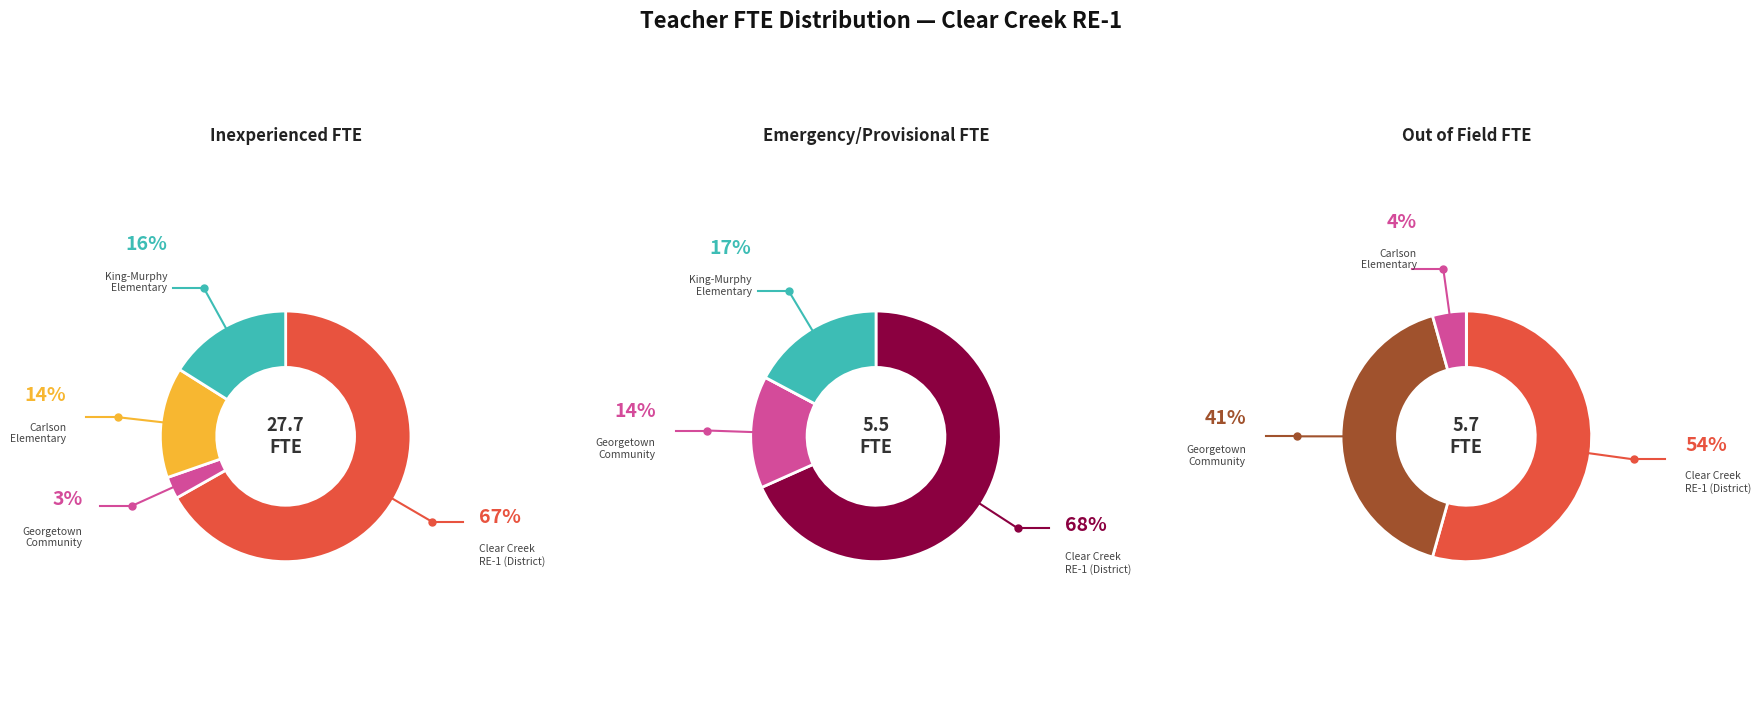

Which category has the biggest portion of the pie?

Clear Creek RE-1 (District)